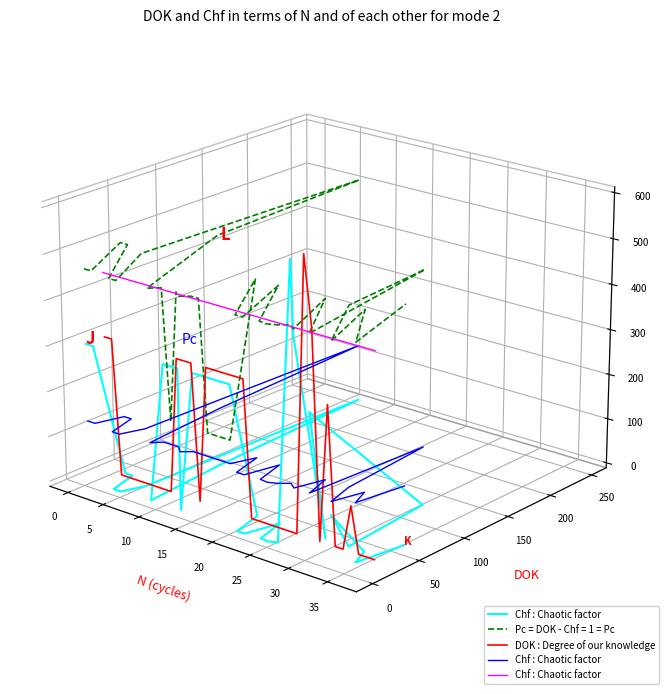

Is the value of Chf : Chaotic factor  at 40 greater than the value of Chf : Chaotic factor at 18?

Yes